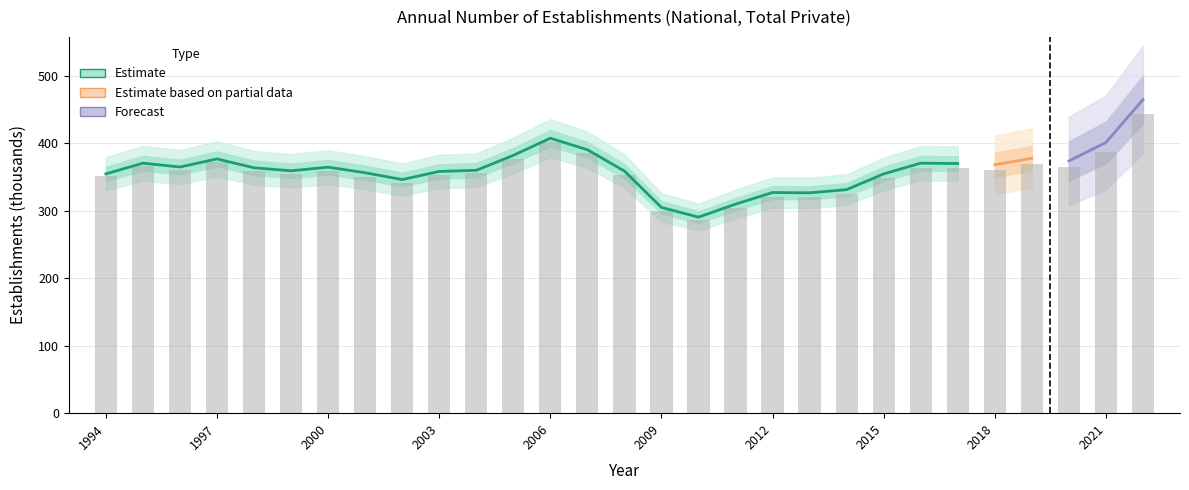

How many values are below 358?

14